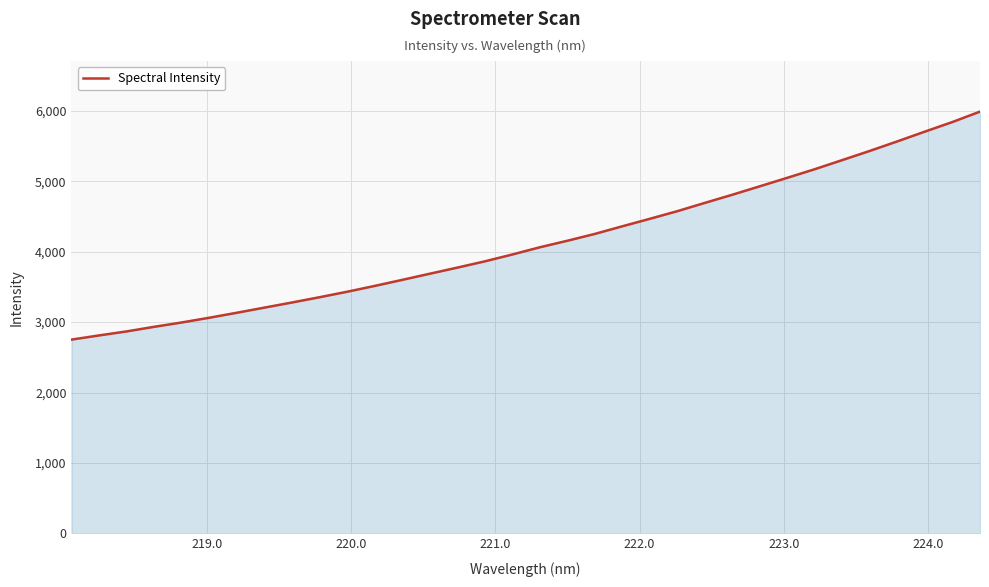

What is the difference between the maximum and minimum values?

3239.2